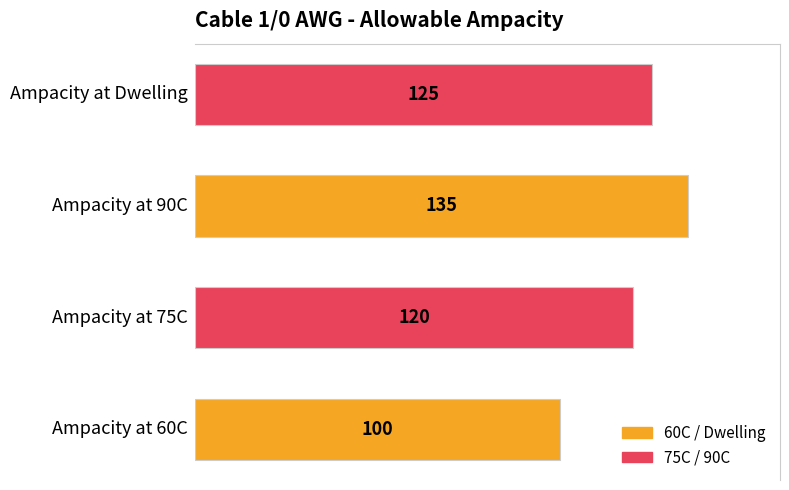

What is the maximum value shown in the chart?

135